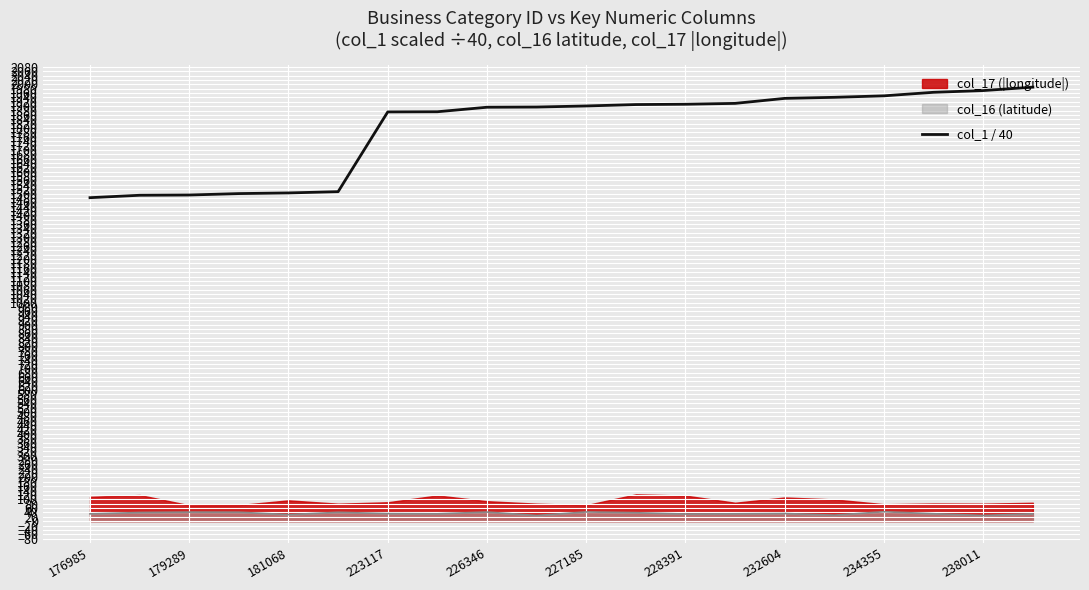

Which series has the largest total across all categories?

col_1 / 40